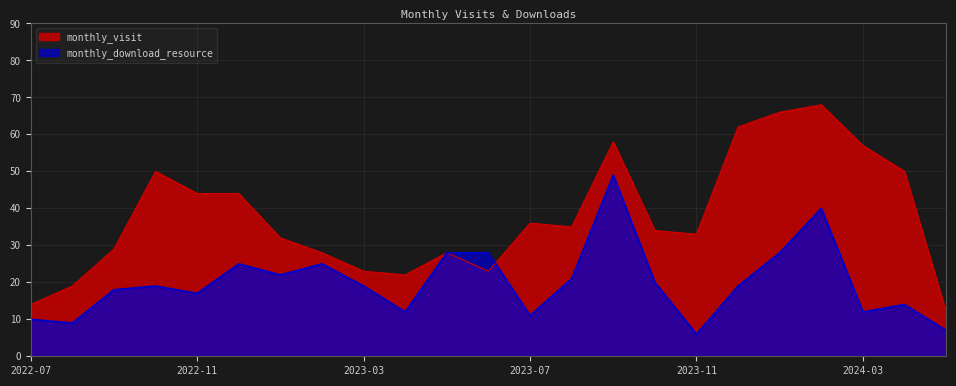

Which label corresponds to the smallest value in the chart?

2023-11